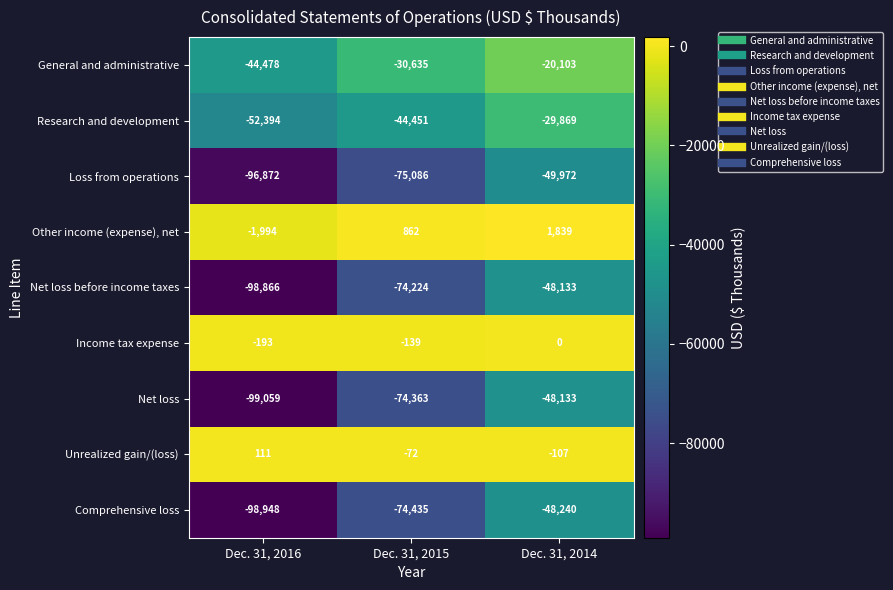

Reading left to right, extract all data points from this chart.

General and administrative: Dec. 31, 2016=-44478	Dec. 31, 2015=-30635	Dec. 31, 2014=-20103
Research and development: Dec. 31, 2016=-52394	Dec. 31, 2015=-44451	Dec. 31, 2014=-29869
Loss from operations: Dec. 31, 2016=-96872	Dec. 31, 2015=-75086	Dec. 31, 2014=-49972
Other income (expense), net: Dec. 31, 2016=-1994	Dec. 31, 2015=862	Dec. 31, 2014=1839
Net loss before income taxes: Dec. 31, 2016=-98866	Dec. 31, 2015=-74224	Dec. 31, 2014=-48133
Income tax expense: Dec. 31, 2016=-193	Dec. 31, 2015=-139	Dec. 31, 2014=0
Net loss: Dec. 31, 2016=-99059	Dec. 31, 2015=-74363	Dec. 31, 2014=-48133
Unrealized gain/(loss): Dec. 31, 2016=111	Dec. 31, 2015=-72	Dec. 31, 2014=-107
Comprehensive loss: Dec. 31, 2016=-98948	Dec. 31, 2015=-74435	Dec. 31, 2014=-48240